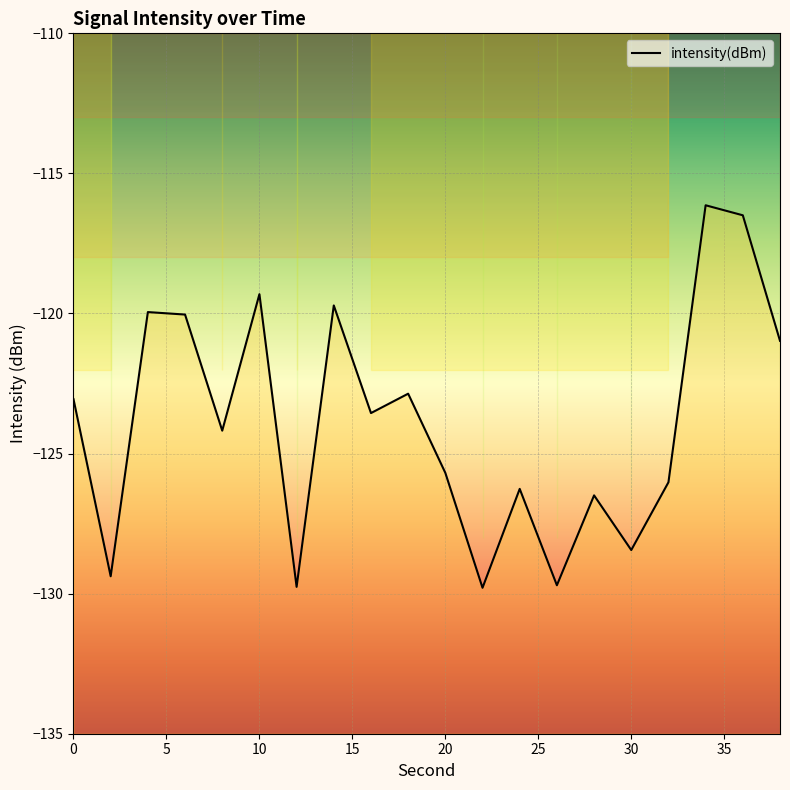

Which label corresponds to the largest value in the chart?

34